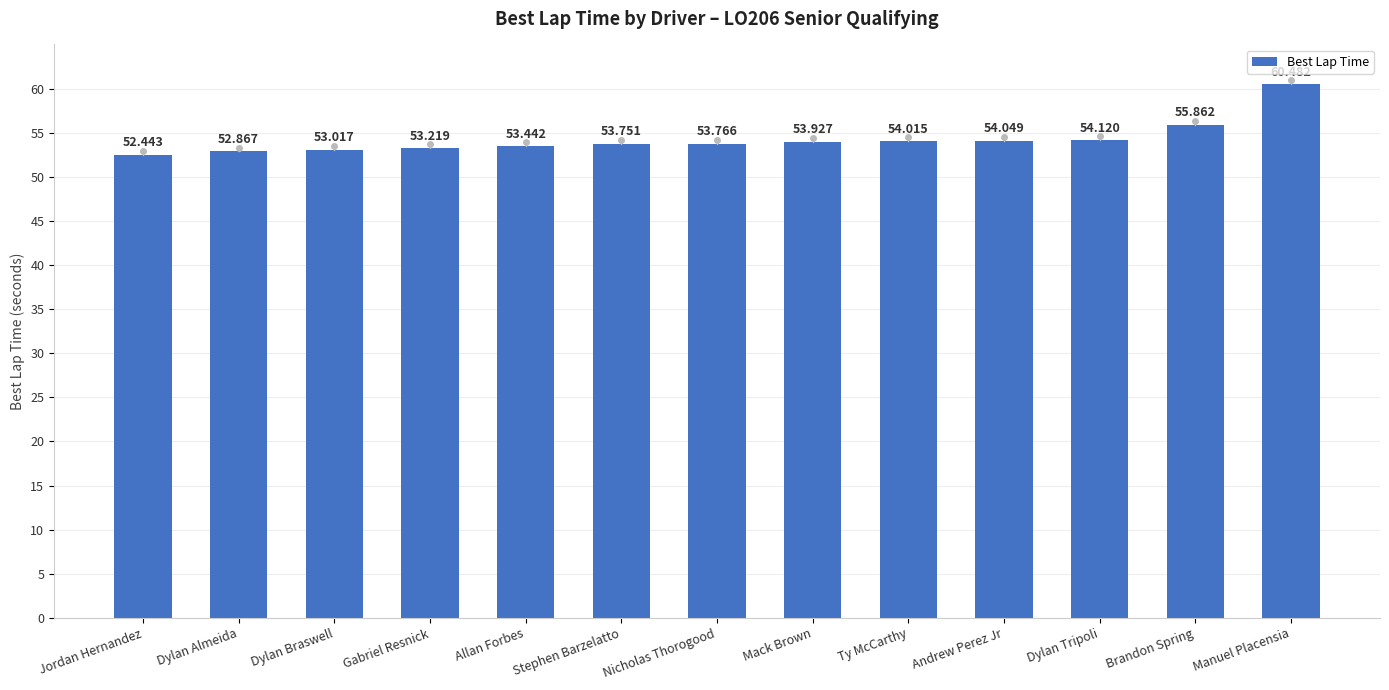

Is it true that the value at Andrew Perez Jr is 14.2?

False